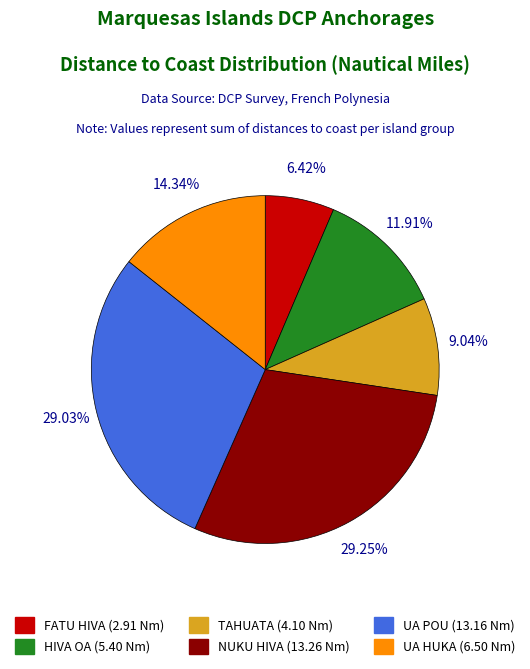

Does any single category account for the majority?

No